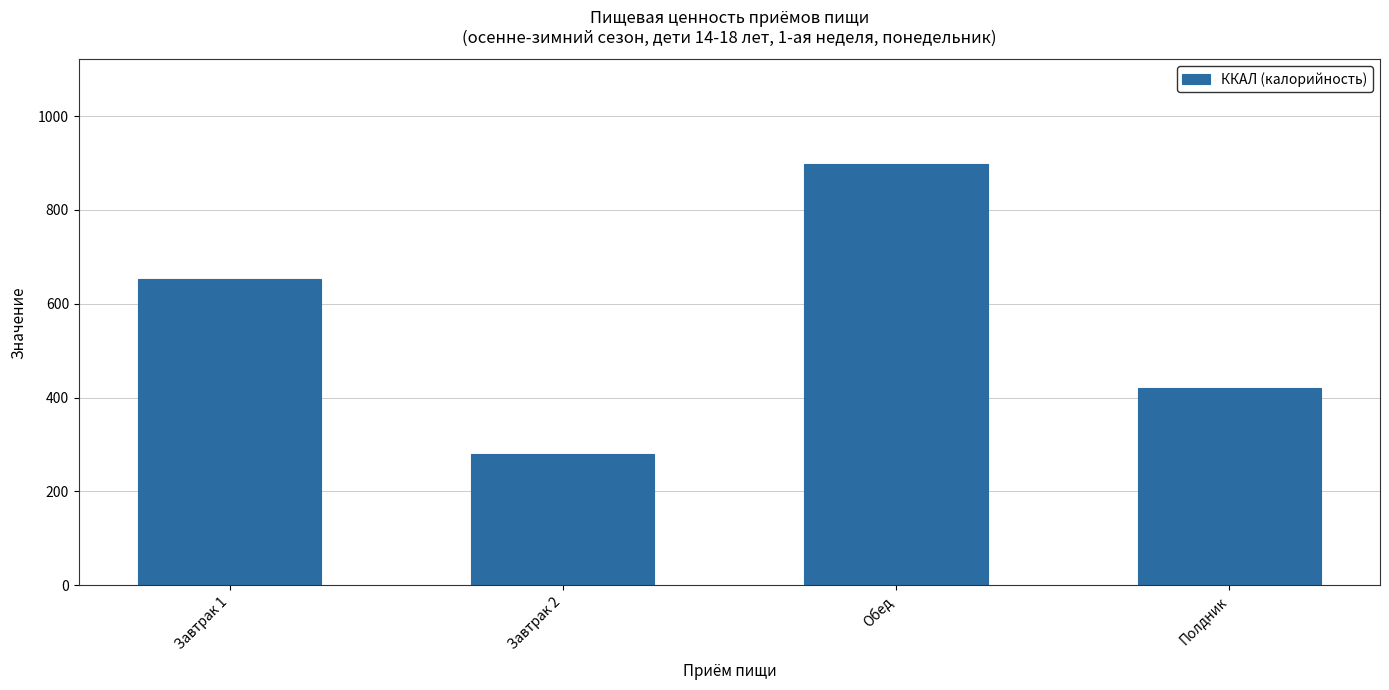

Are the bars horizontal?

No